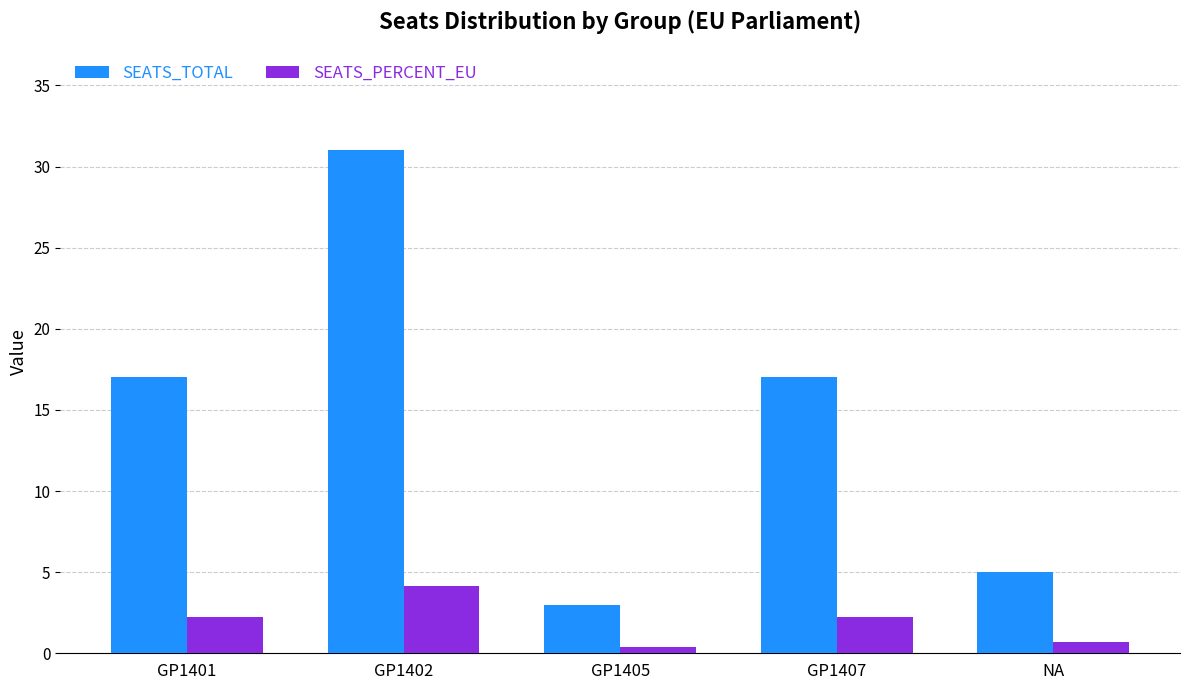

How many data points in SEATS_PERCENT_EU are less than 2?

2